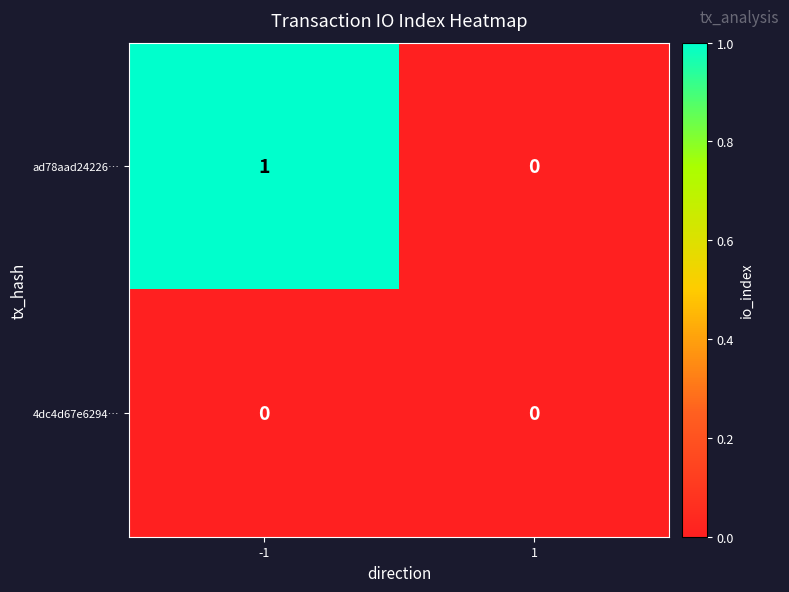

Which series has the largest total across all categories?

ad78aad24226…